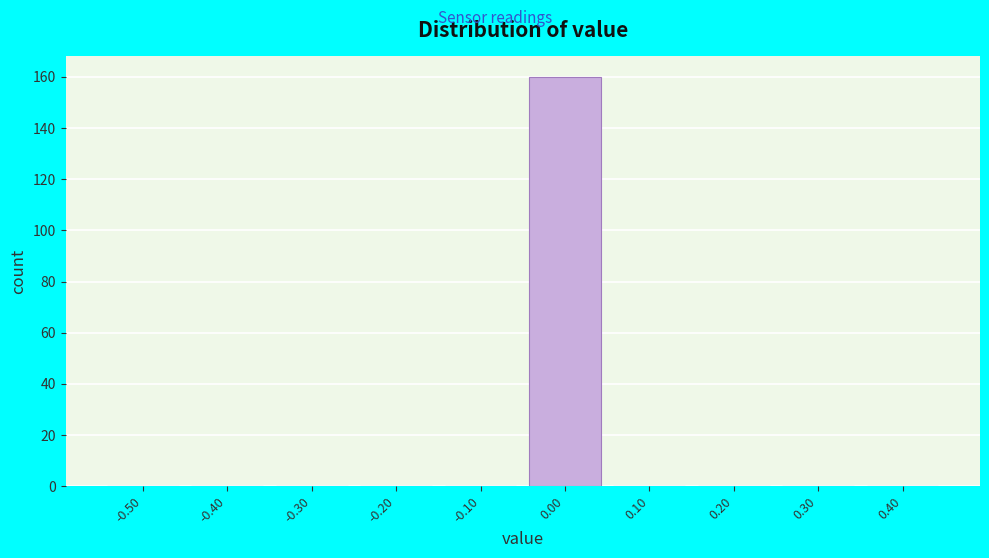

Reading right to left, list all the values displayed in this chart.

0.40=0	0.30=0	0.20=0	0.10=0	0.00=160	-0.10=0	-0.20=0	-0.30=0	-0.40=0	-0.50=0